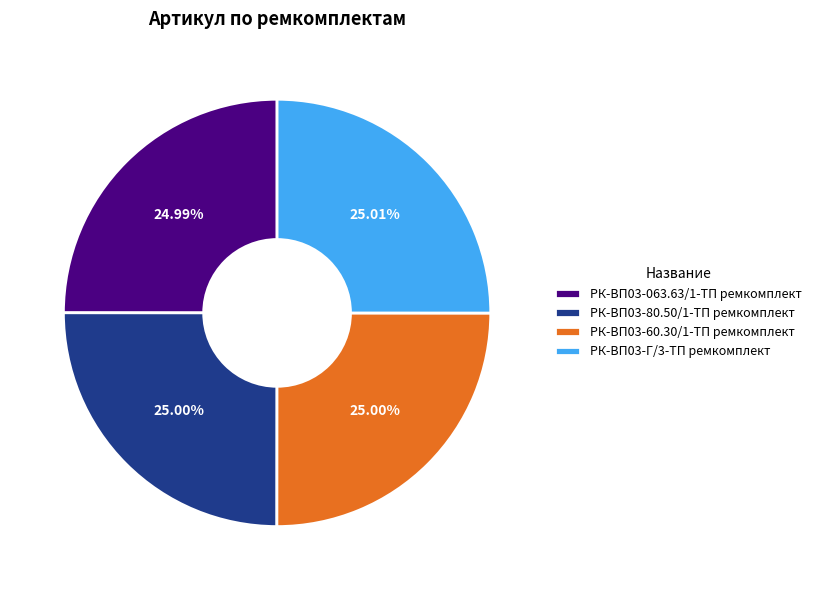

What percentage is the РК-ВП03-Г/3-ТП ремкомплект slice, to the nearest percent?

25%